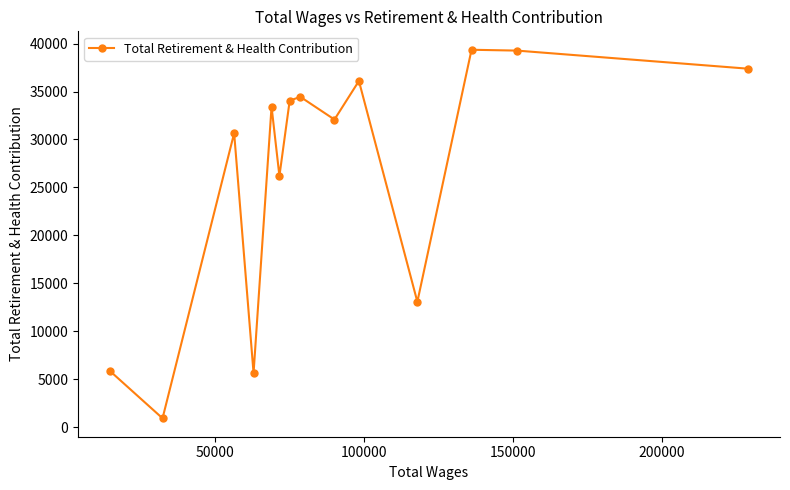

What is the value of the 3rd point from the left?

30662